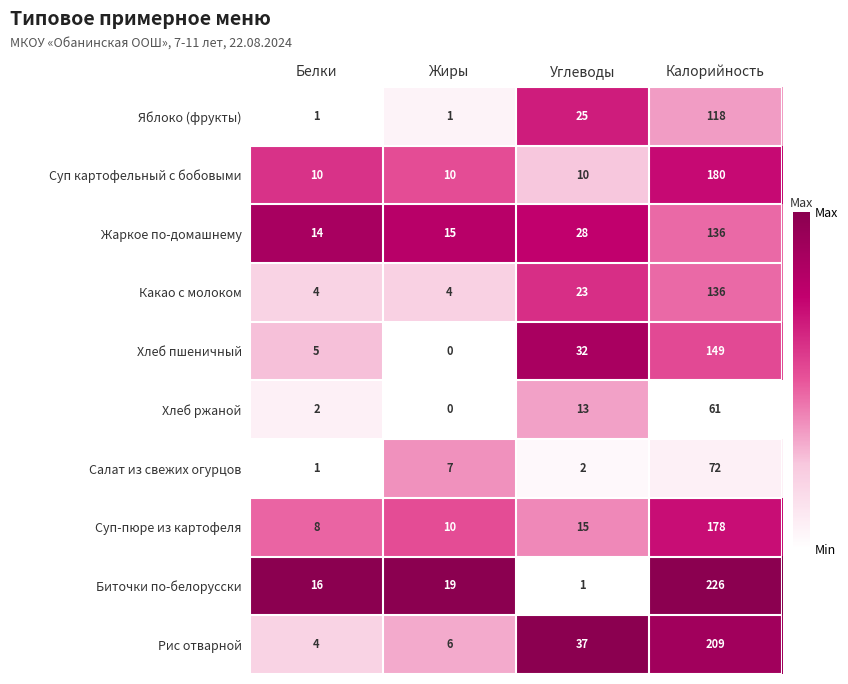

Between Углеводы and Калорийность, which series saw the biggest shift?

Биточки по-белорусски